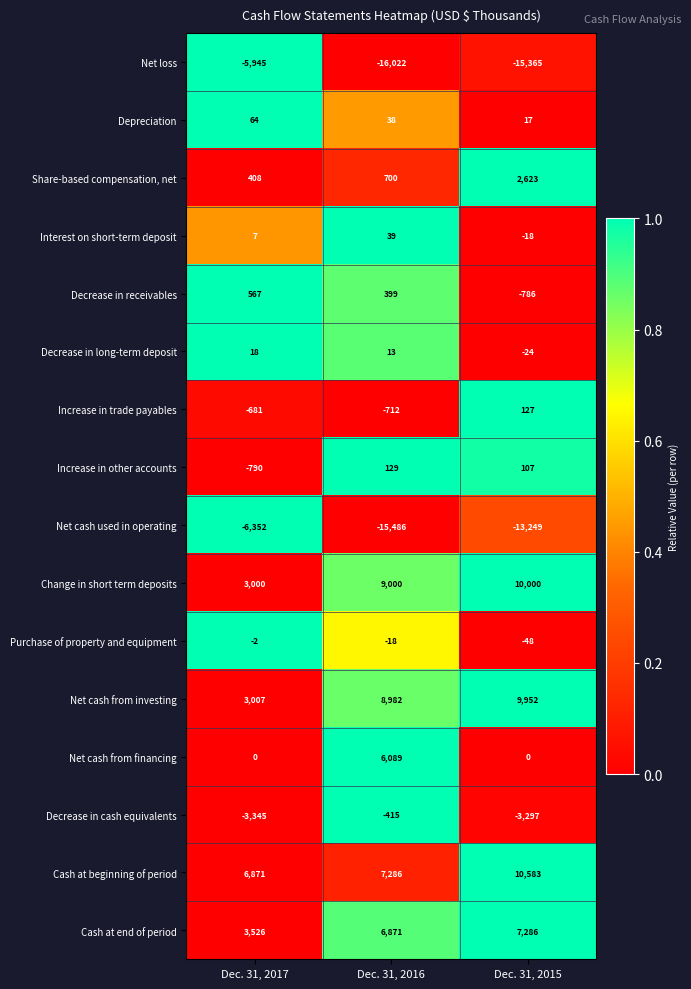

Which series has the widest spread of values?

Net loss